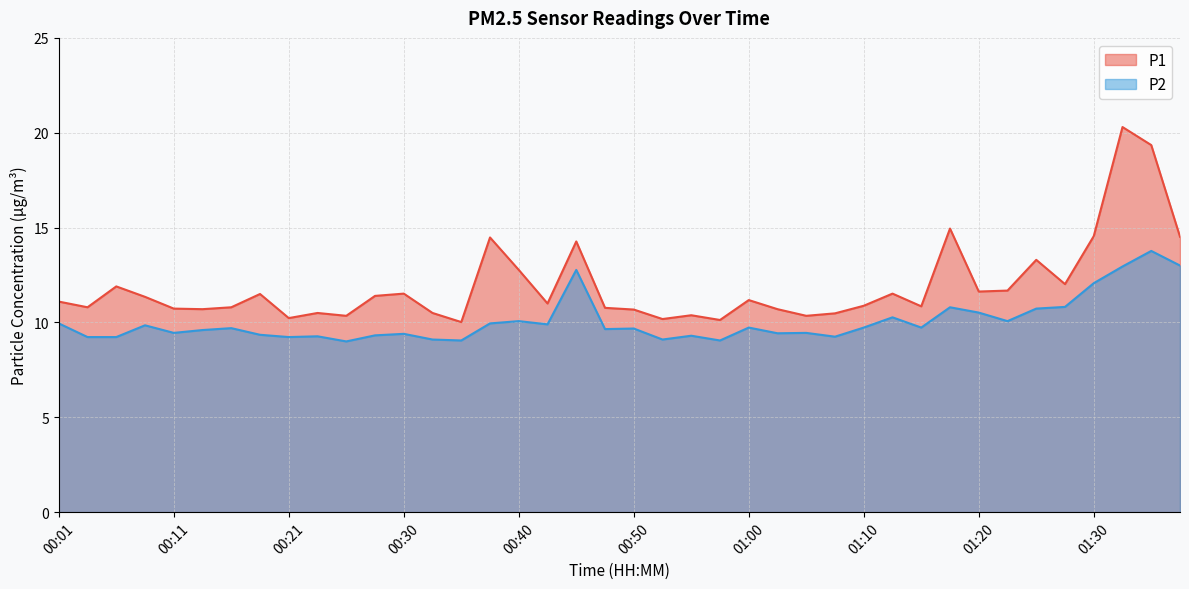

List the labels in order of P2 value, largest first.

01:35, 01:37, 01:32, 00:45, 01:30, 01:27, 01:17, 01:25, 01:20, 01:12, 00:40, 01:22, 00:01, 00:38, 00:42, 00:08, 01:00, 01:10, 01:15, 00:16, 00:50, 00:47, 00:13, 00:11, 01:05, 01:02, 00:30, 00:18, 00:28, 00:55, 00:23, 01:07, 00:03, 00:06, 00:21, 00:33, 00:52, 00:35, 00:57, 00:25